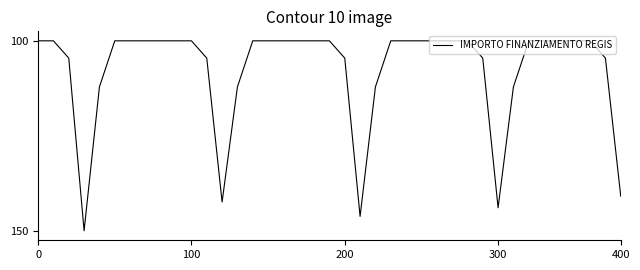

How many points are higher than both their immediate neighbors (excluding endpoints)?

4